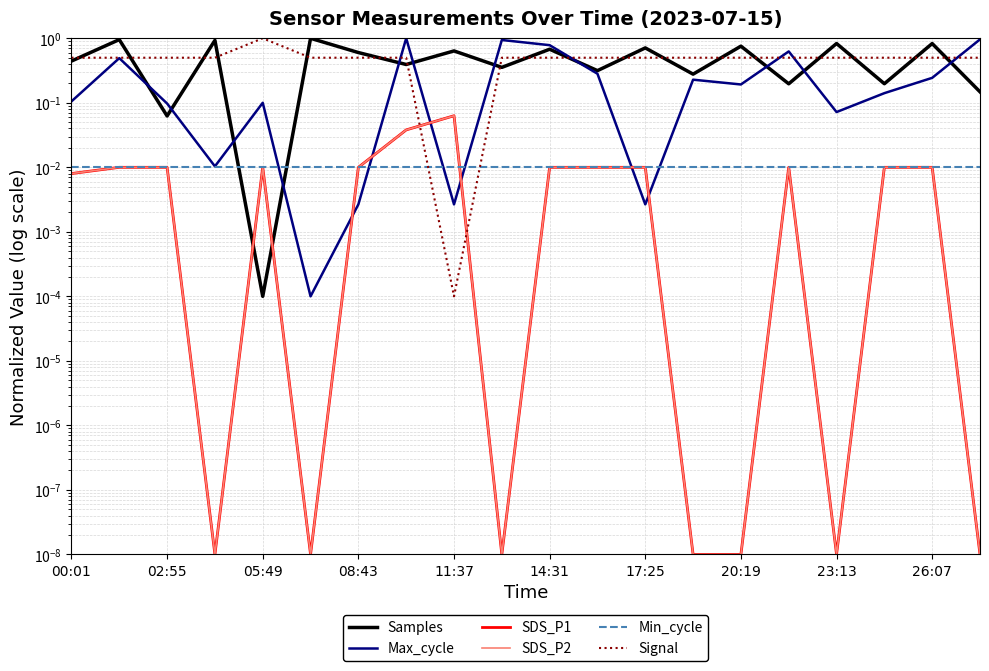

What is the sum of all Signal values?

10.0